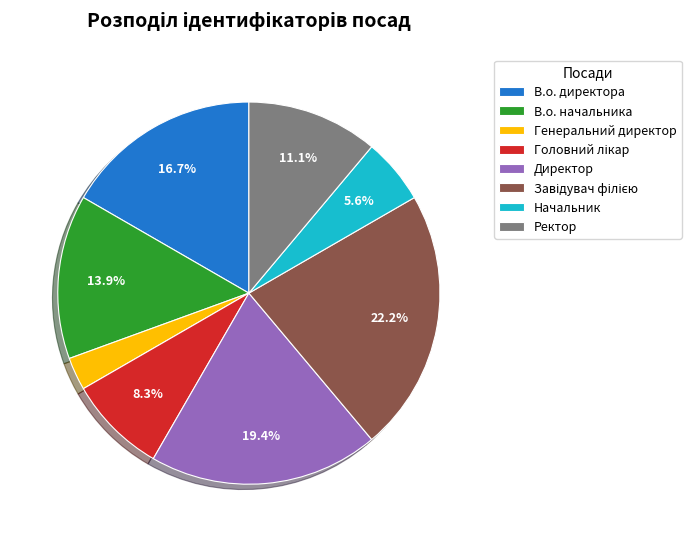

Between В.о. начальника and Ректор, which is larger?

В.о. начальника